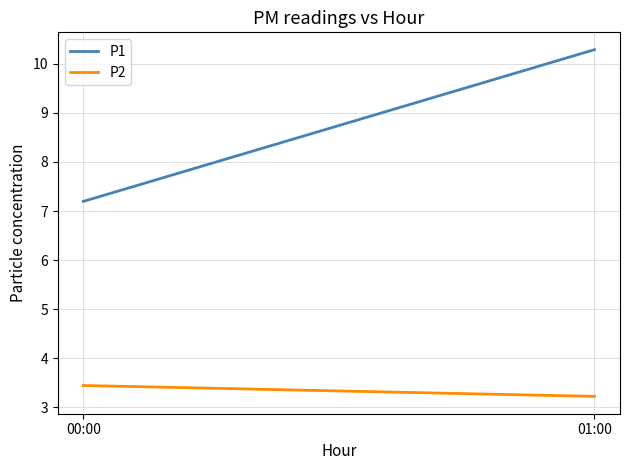

Between 00:00 and 01:00, which series saw the biggest shift?

P1